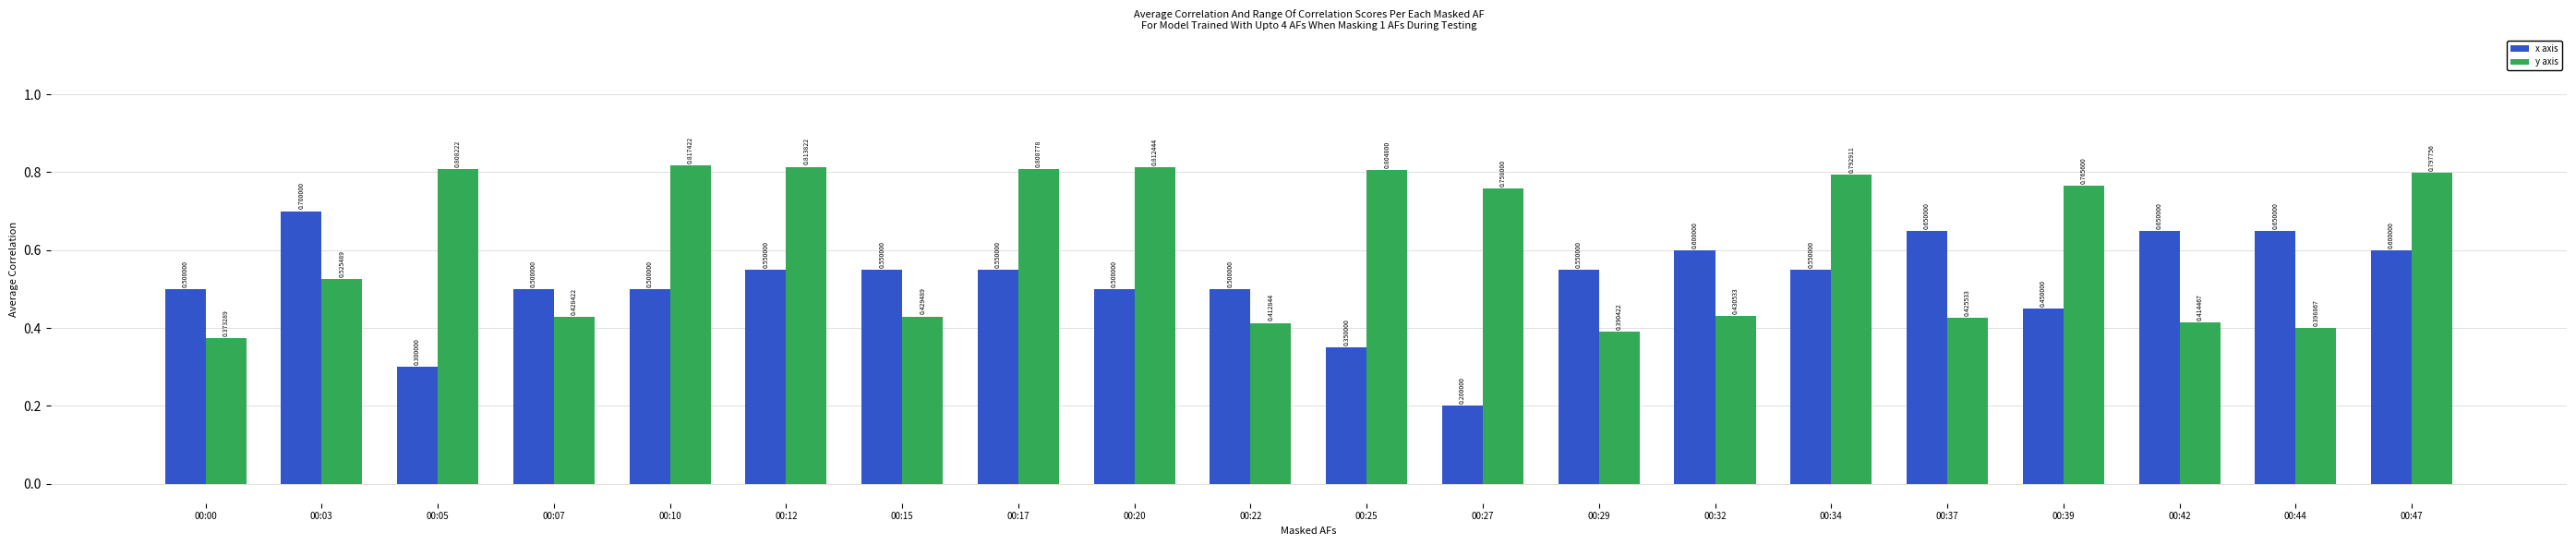

Which series has the largest range (max minus min)?

x axis